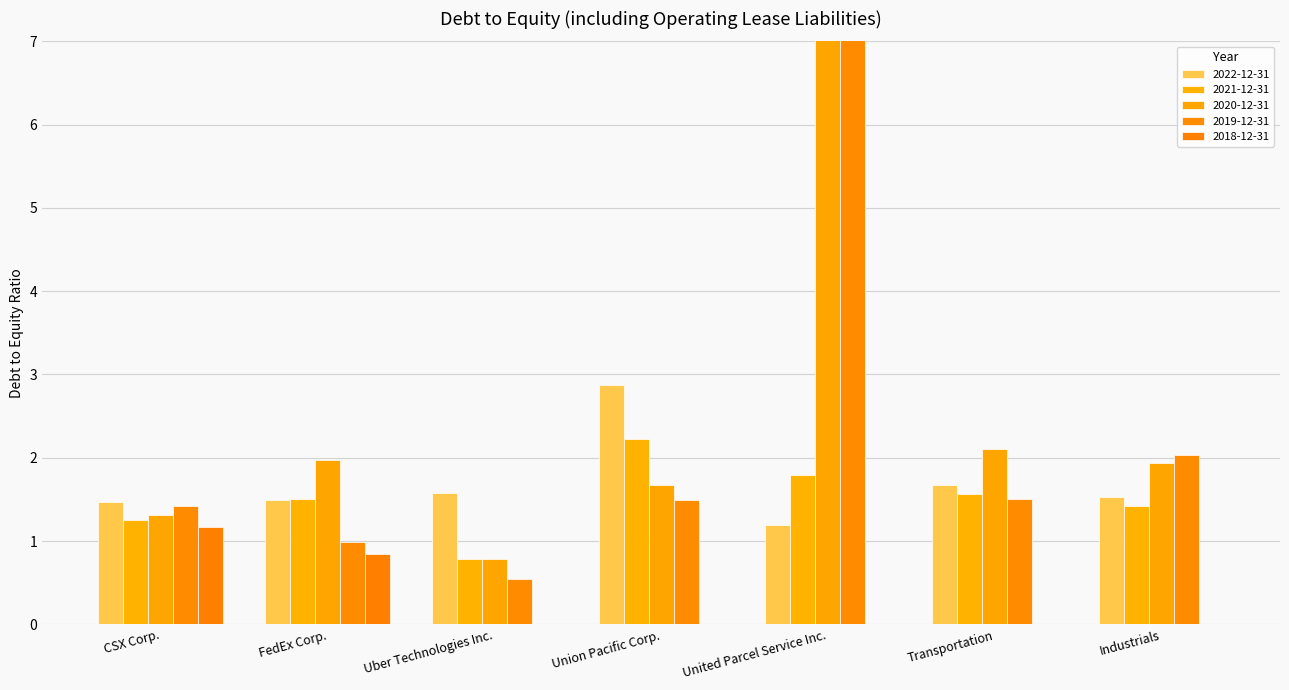

At which label does 2022-12-31 reach its minimum?

United Parcel Service Inc.